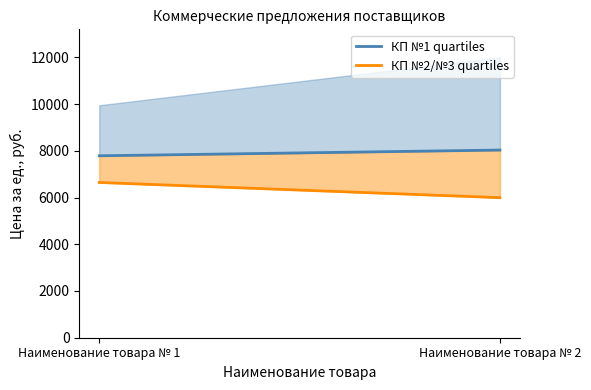

What value does the КП №1 quartiles series have at Наименование товара № 2?

8033